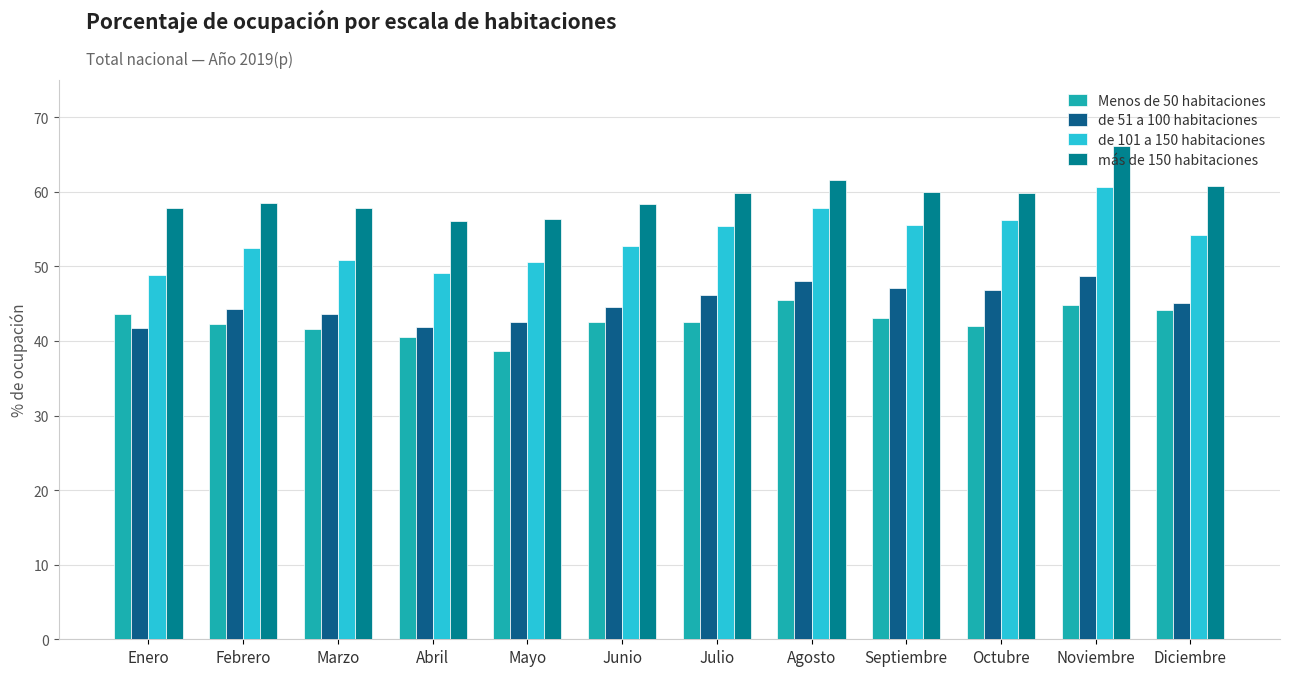

Which series has the largest total across all categories?

más de 150 habitaciones